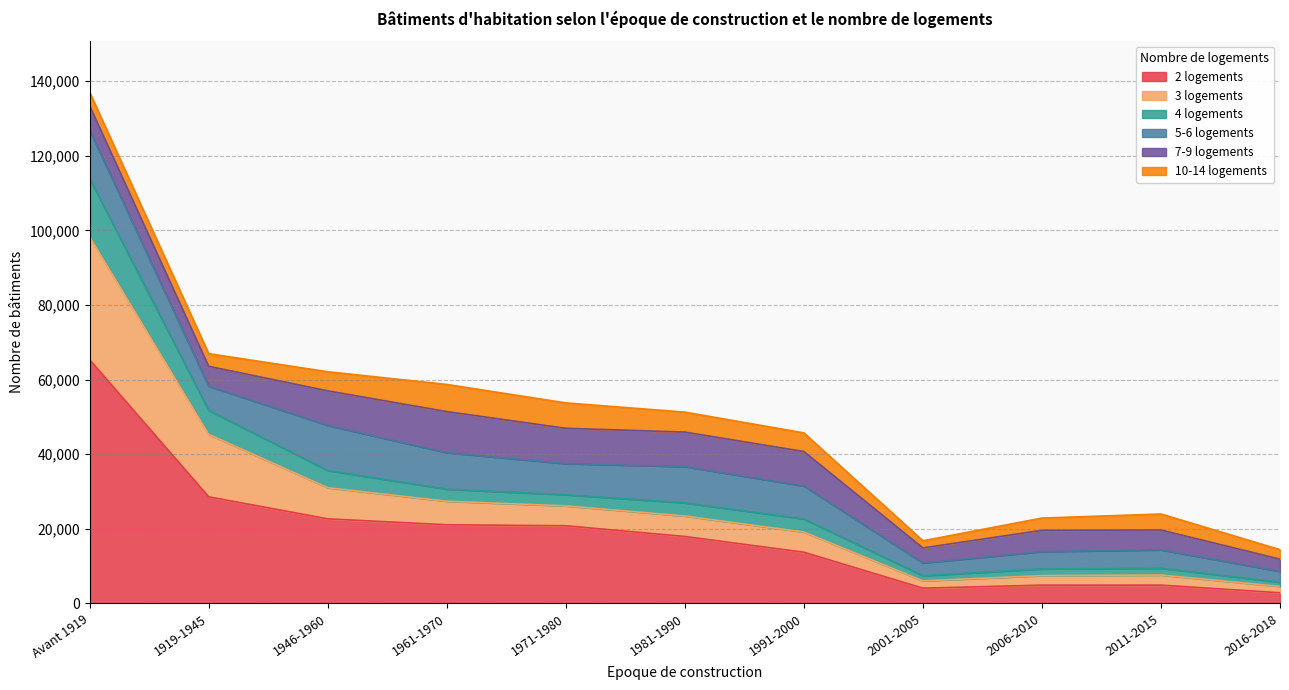

Which category has the highest value in the 2 logements series?

Avant 1919